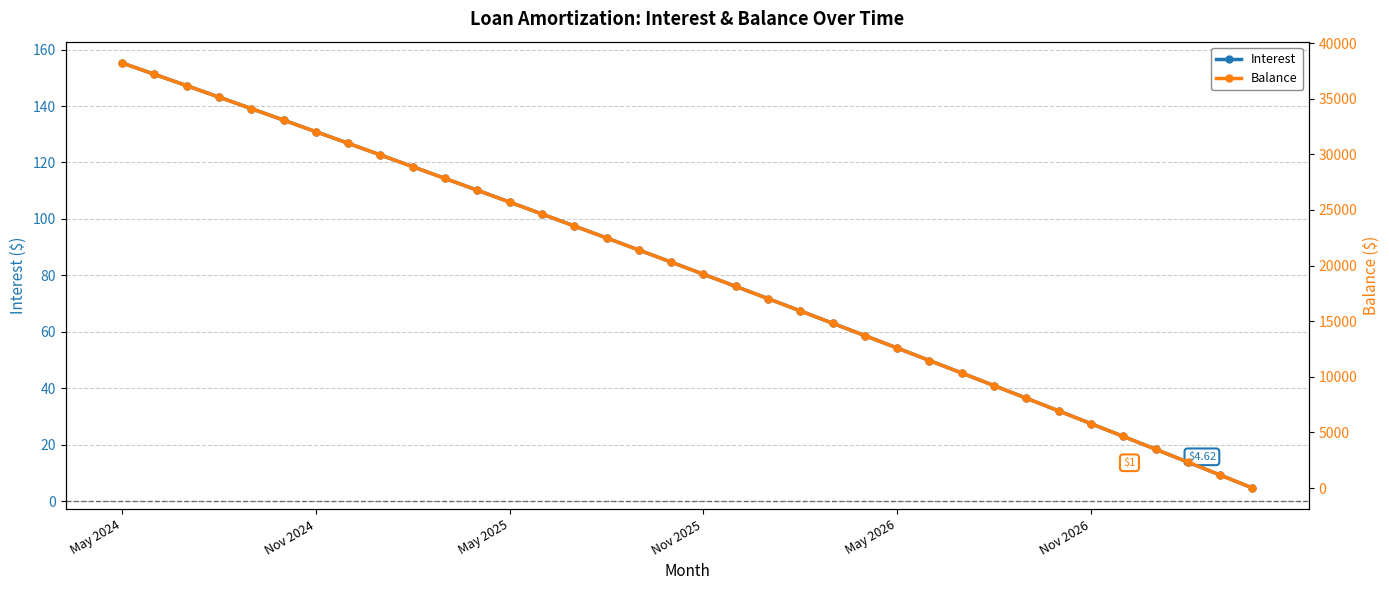

Rank the series by their average value, from highest to lowest.

Balance, Interest